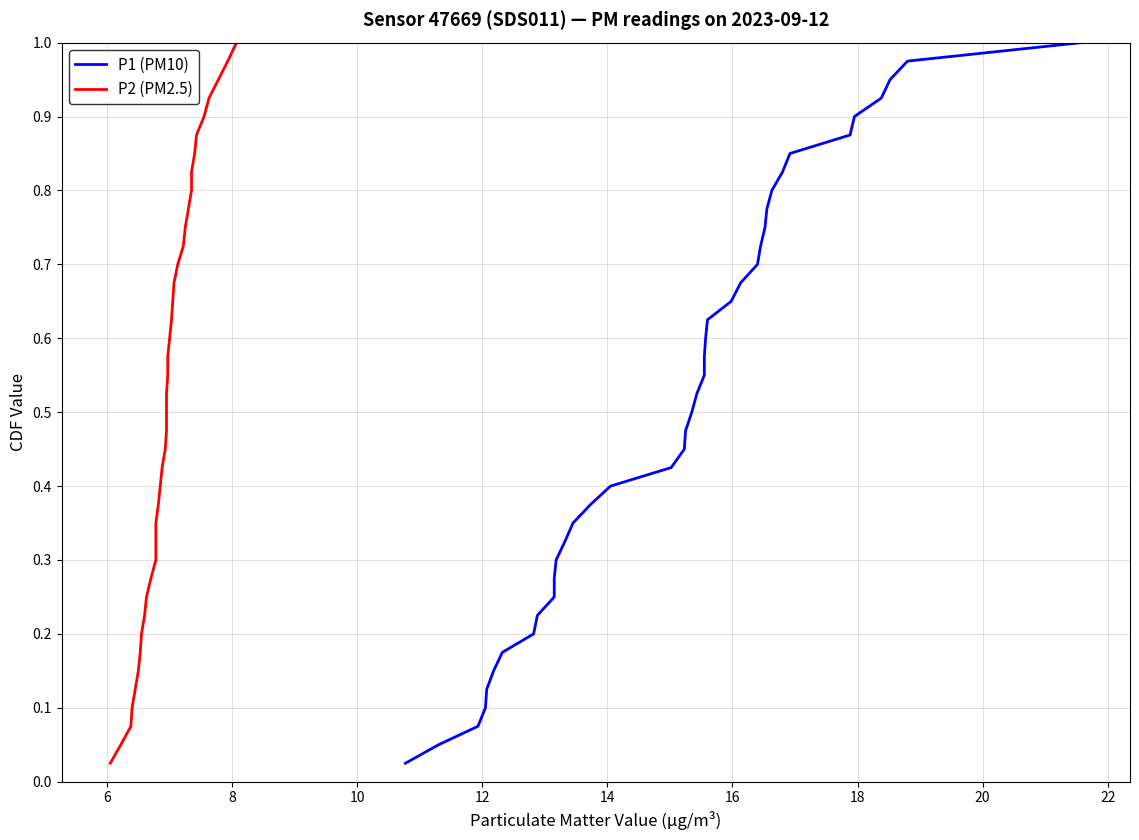

True or false: P2 (PM2.5) and P1 (PM10) cross at least once.

False